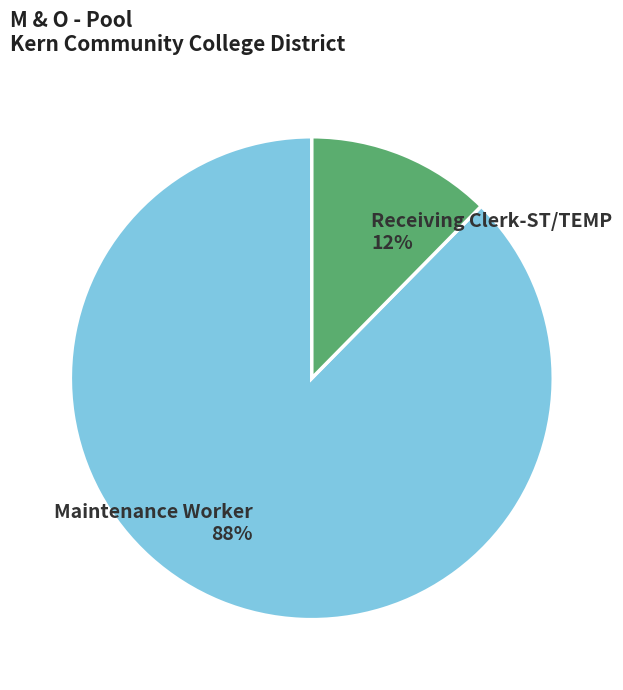

To the nearest percent, what portion does Maintenance Worker represent?

88%